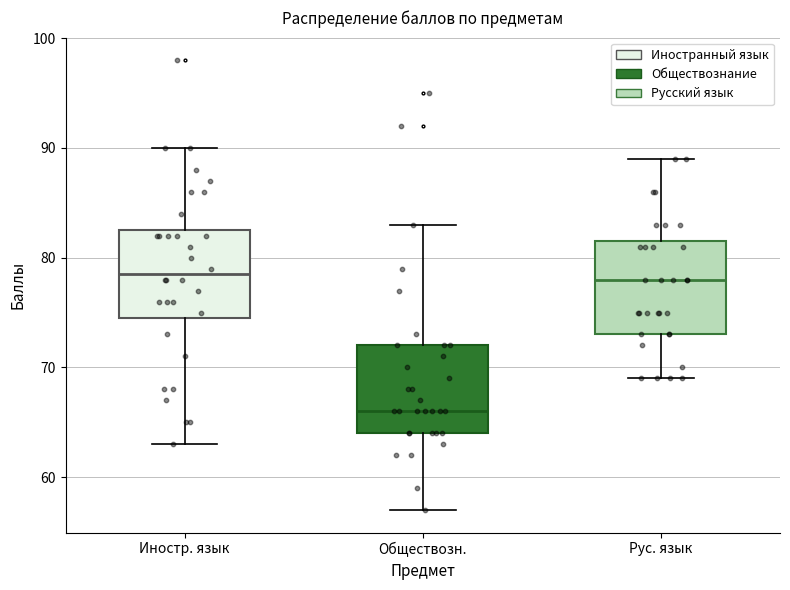

Which box's median line is the lowest?

Обществозн.